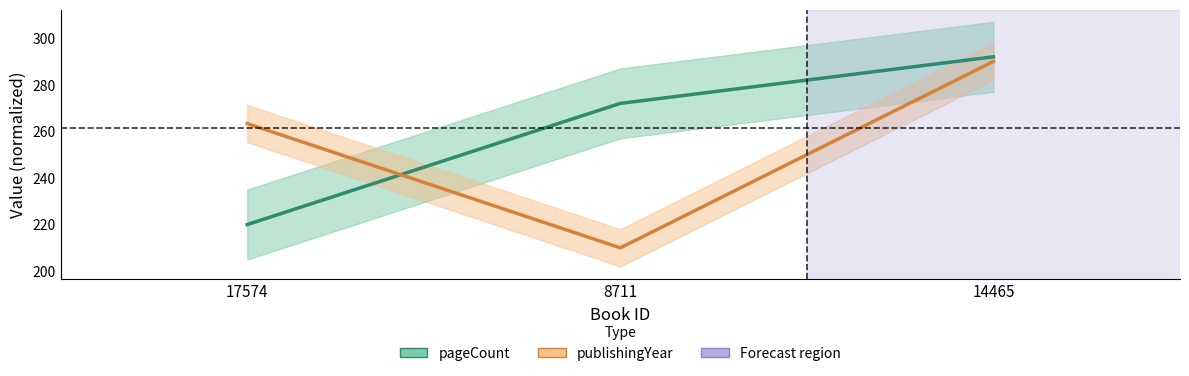

What is the difference between the pageCount values at 8711 and 14465?

20.0